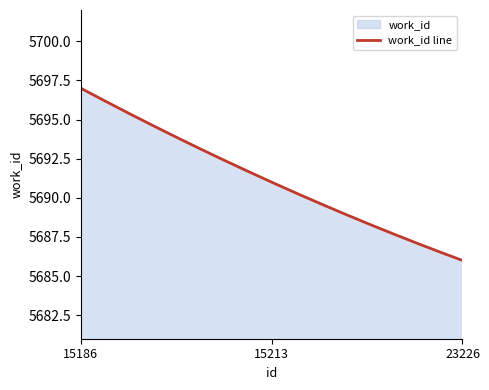

The chart shows a value of 7533 at 15213. True or false?

False